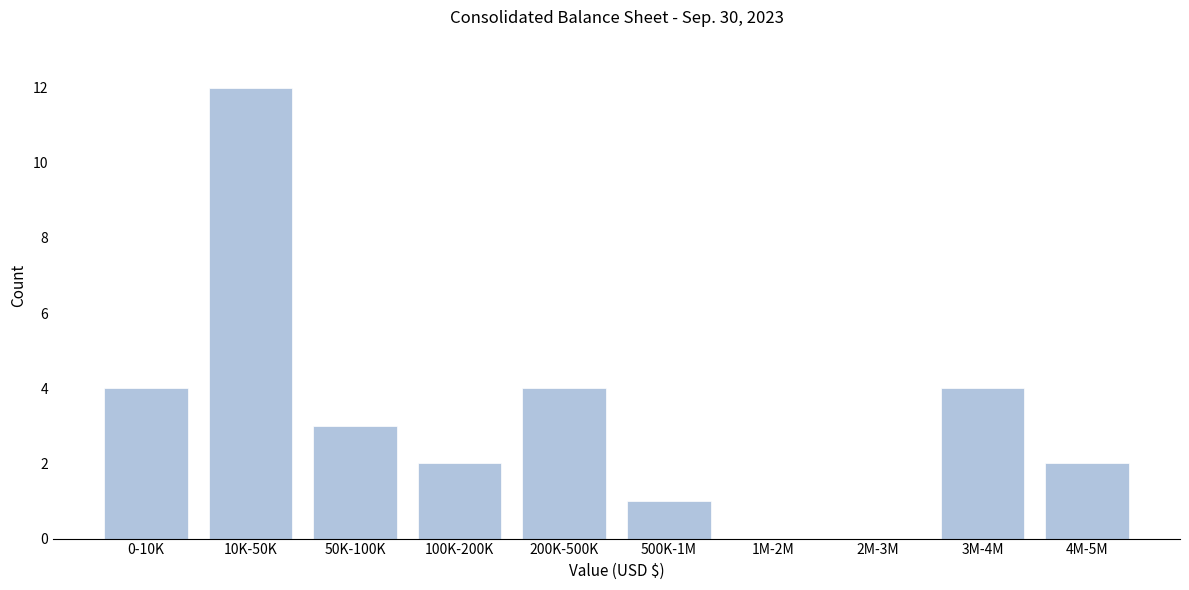

Reading left to right, extract all data points from this chart.

0-10K=4	10K-50K=12	50K-100K=3	100K-200K=2	200K-500K=4	500K-1M=1	1M-2M=0	2M-3M=0	3M-4M=4	4M-5M=2